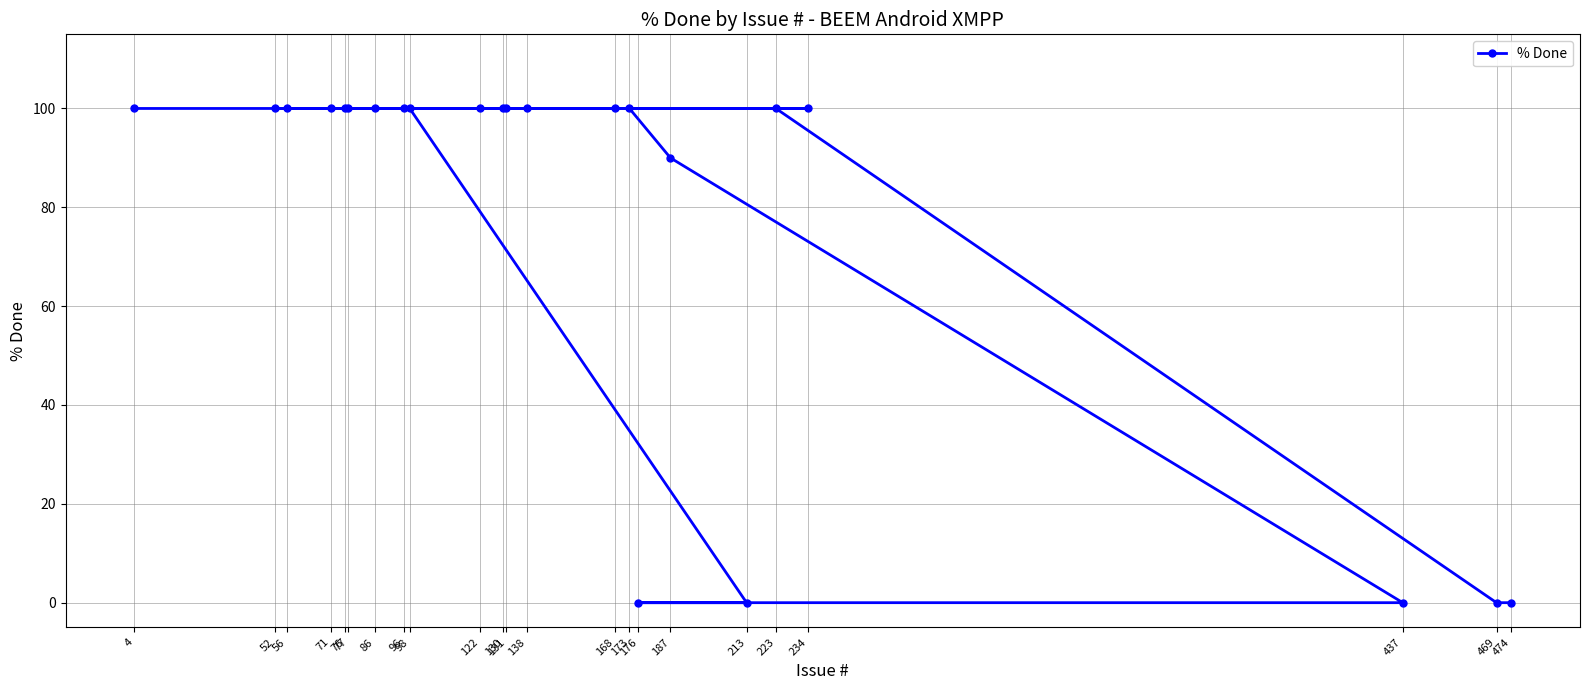

At which category does the chart reach its peak across all series?

223